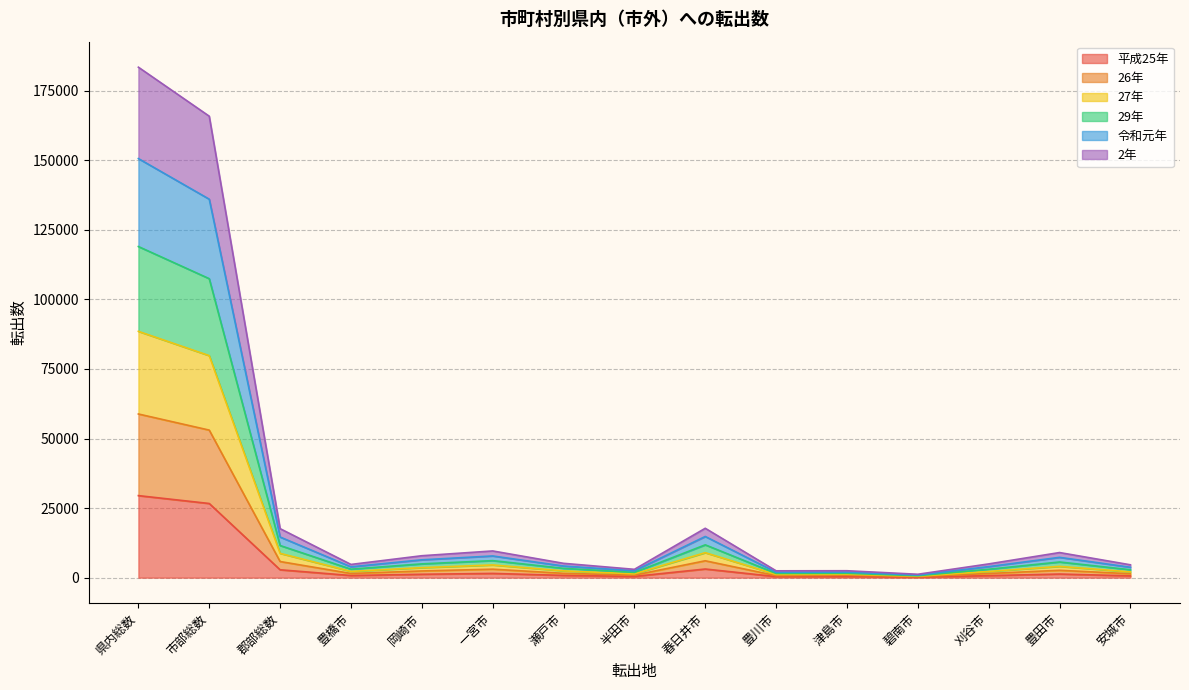

Is it true that 平成25年 equals 15365 at 市部総数?

False